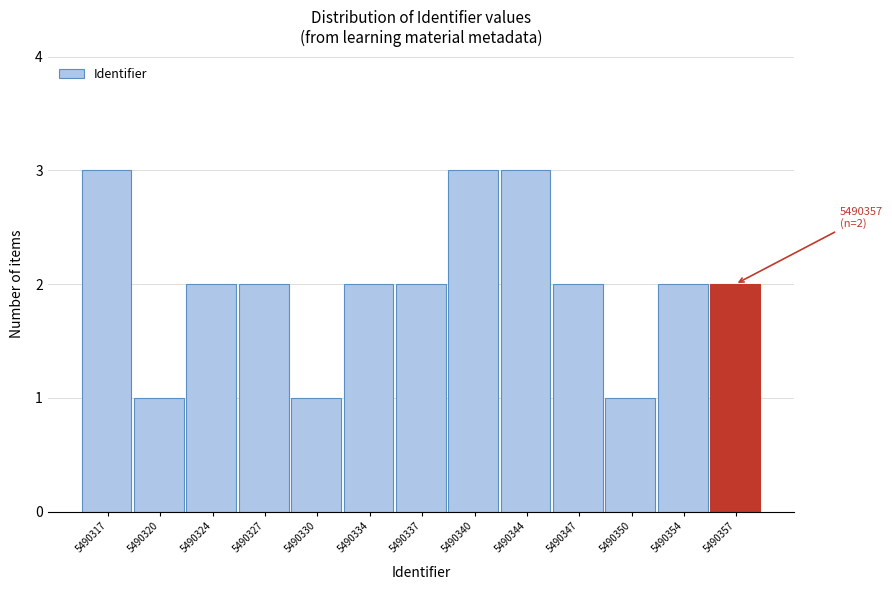

Reading left to right, what are all the values shown in this chart?

3	1	2	2	1	2	2	3	3	2	1	2	2